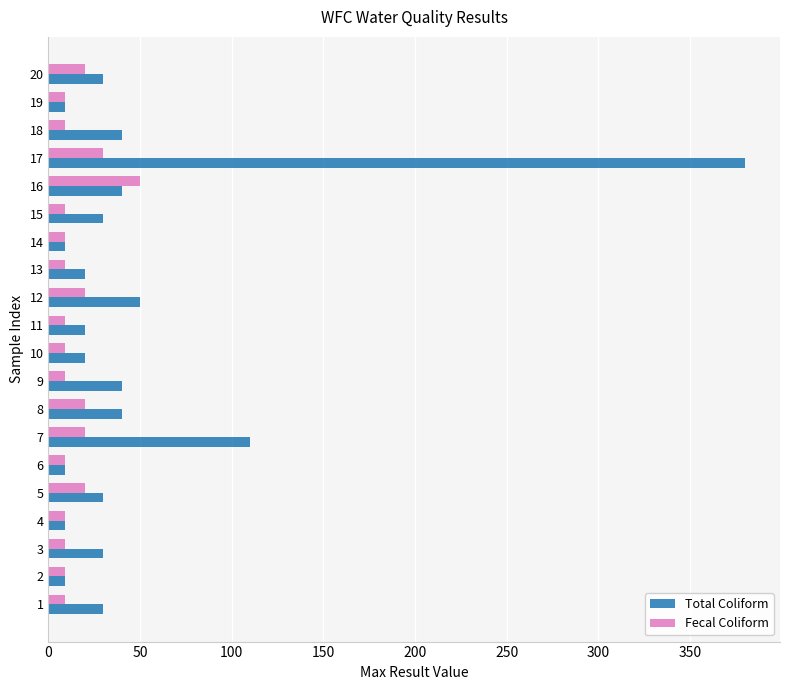

Which series has the widest spread of values?

Total Coliform